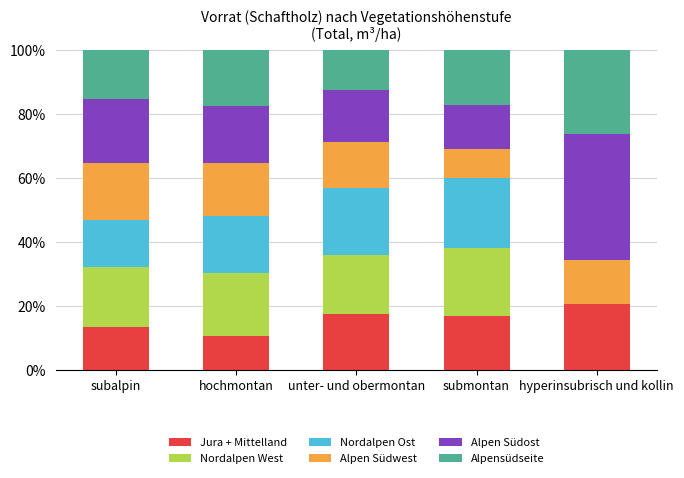

What is the maximum value for Jura + Mittelland?

20.7